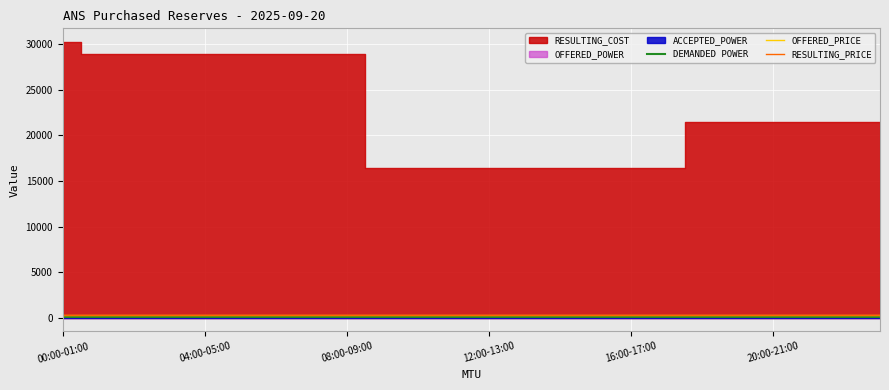

What is the label of the 4th point from the left?

12:00-13:00